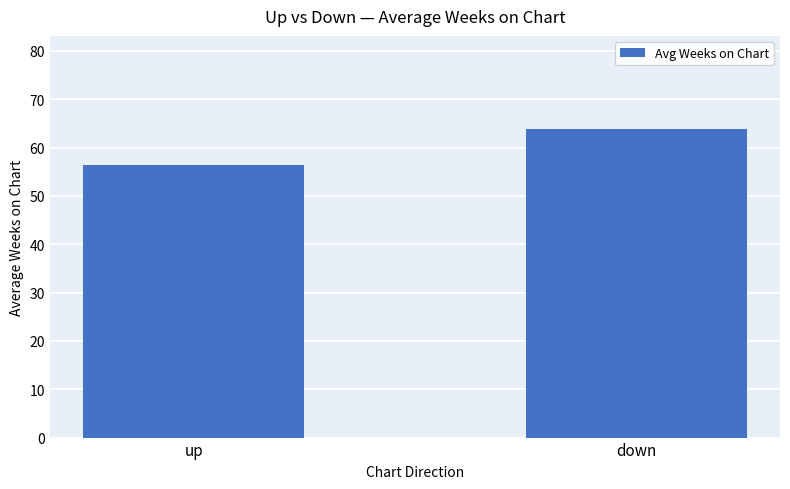

Where is the data nearest to the value 60?

up